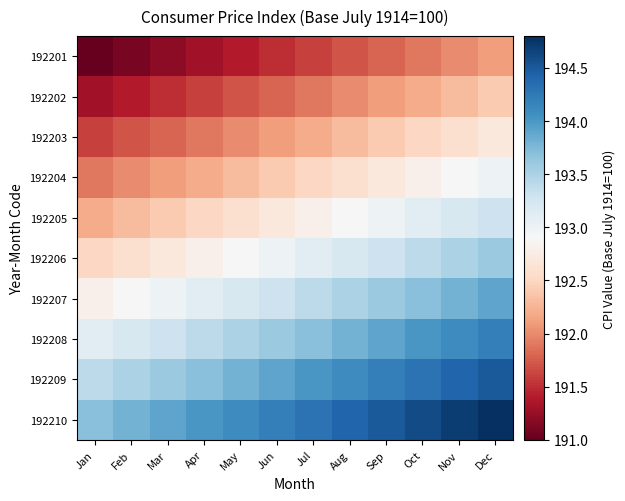

What is the total value across all series at Dec?

1934.5